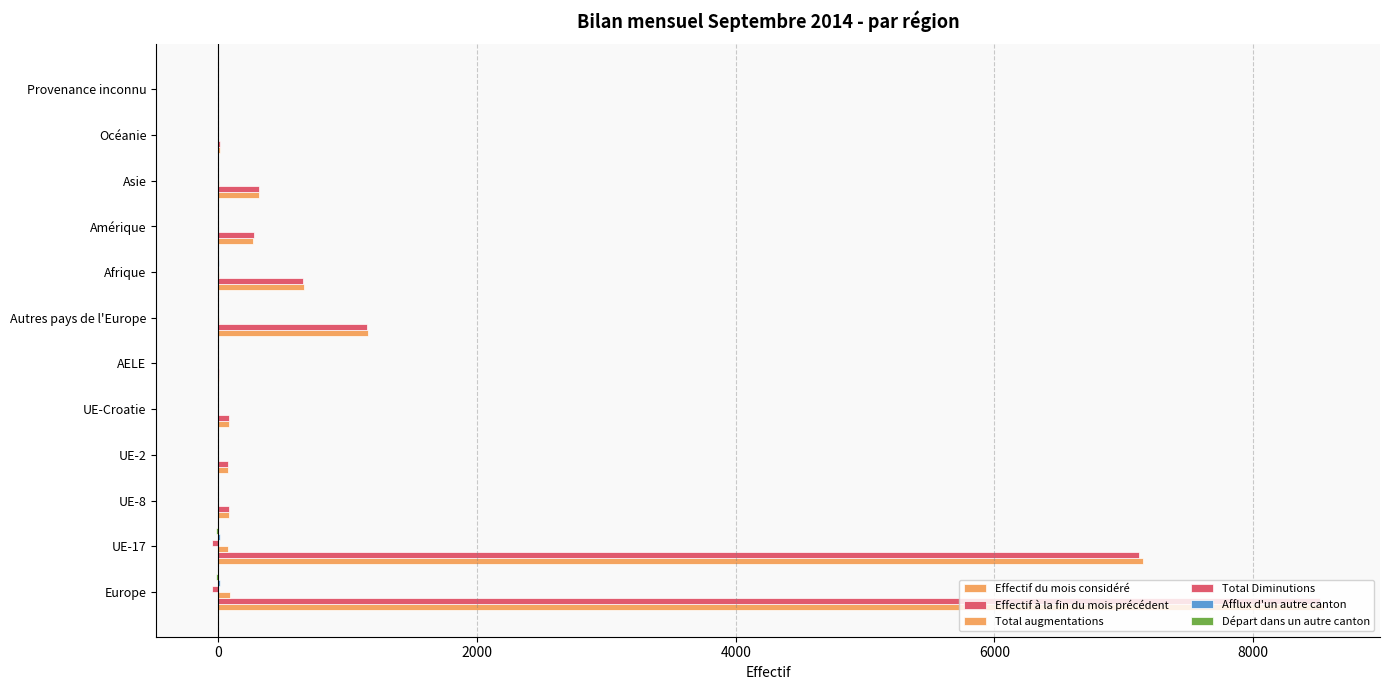

What is the value of the Total Diminutions bar at the 7th from the left?

-2